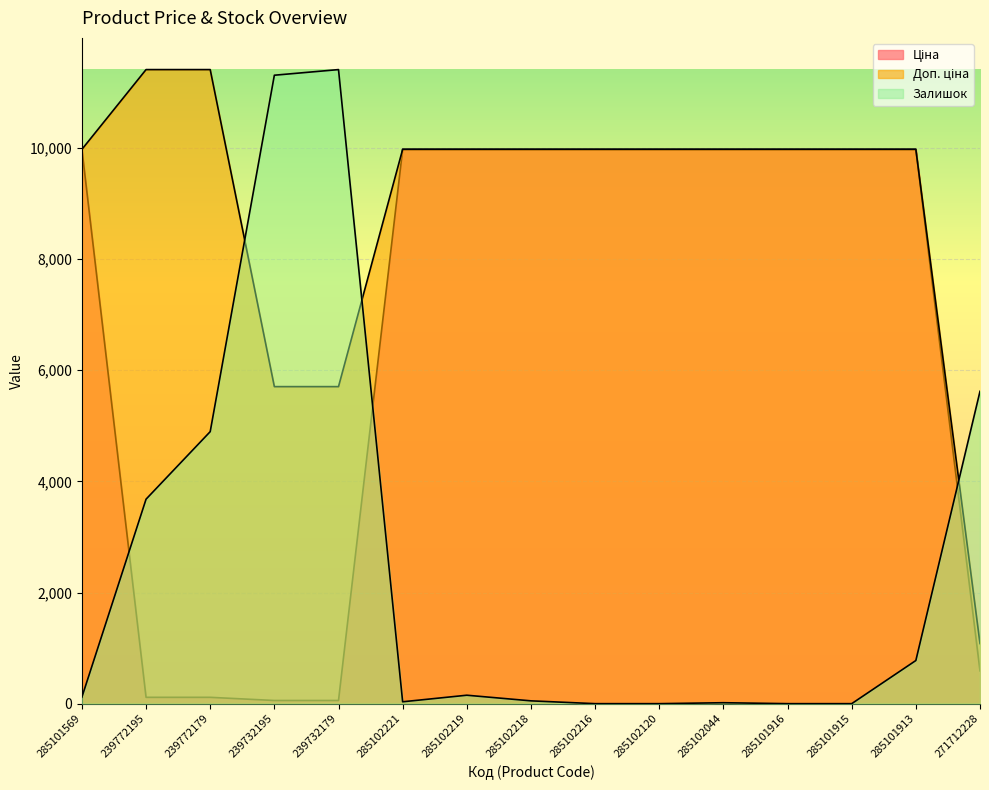

Between 271712228 and 285102219, which is larger?

285102219